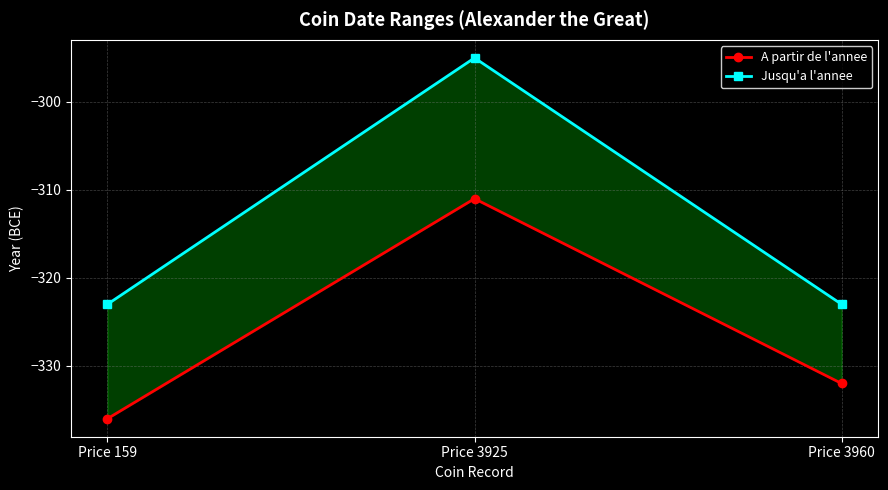

Reading left to right, transcribe all the data shown in this chart.

A partir de l'annee: -336	-311	-332
Jusqu'a l'annee: -323	-295	-323